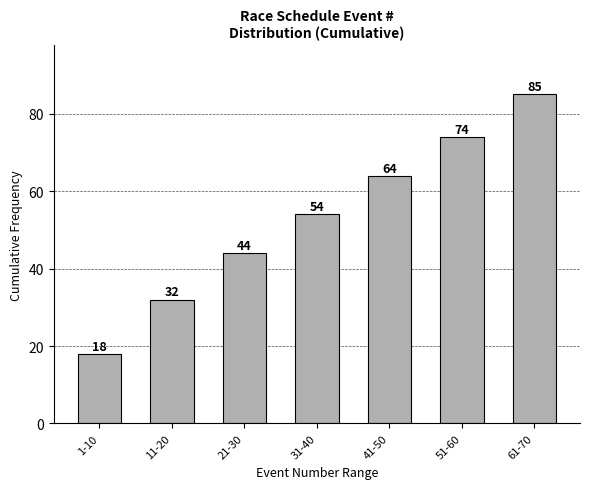

Reading left to right, what are all the values shown in this chart?

1-10=18	11-20=32	21-30=44	31-40=54	41-50=64	51-60=74	61-70=85